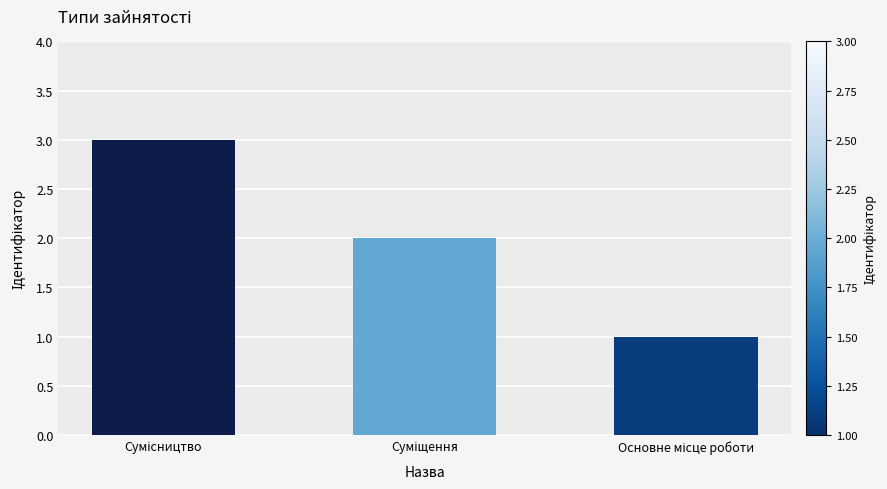

What is the value of the 2nd bar from the left?

2